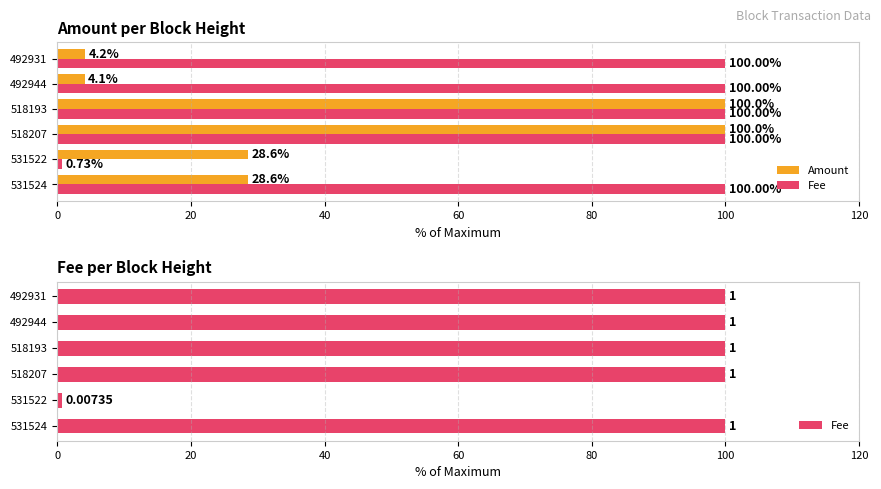

What is the sum of the Amount values at 492944 and 531522?

32.7